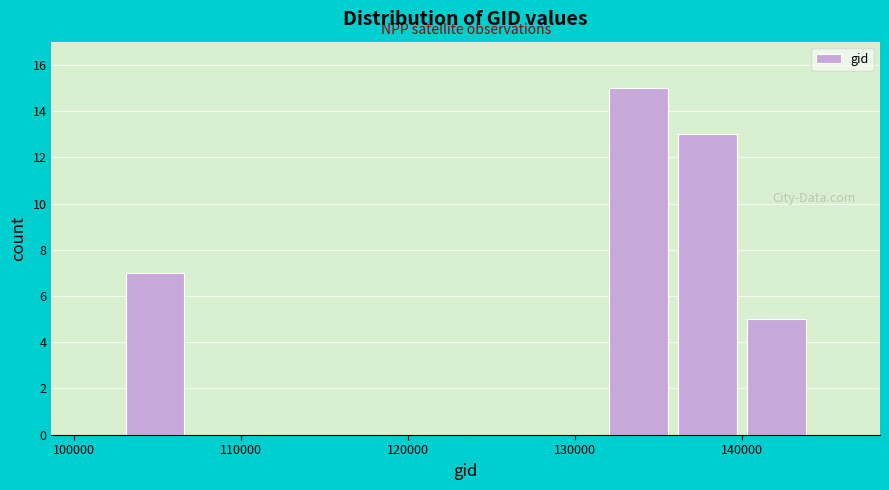

Which range on the x-axis has the tallest bar?

132000 to 136000